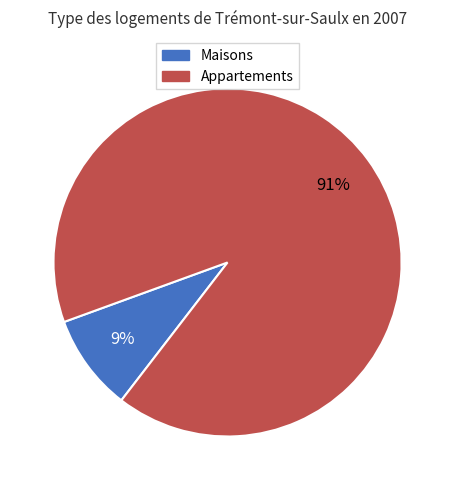

Is there a majority slice in this chart?

Yes